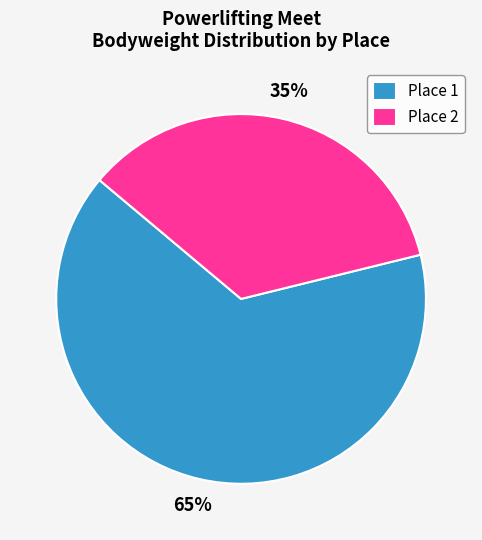

To the nearest percent, what portion does Place 1 represent?

65%